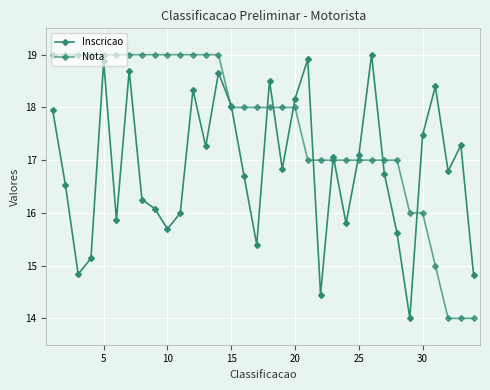

In Inscricao, how many points are lower than both neighbors (excluding endpoints)?

10